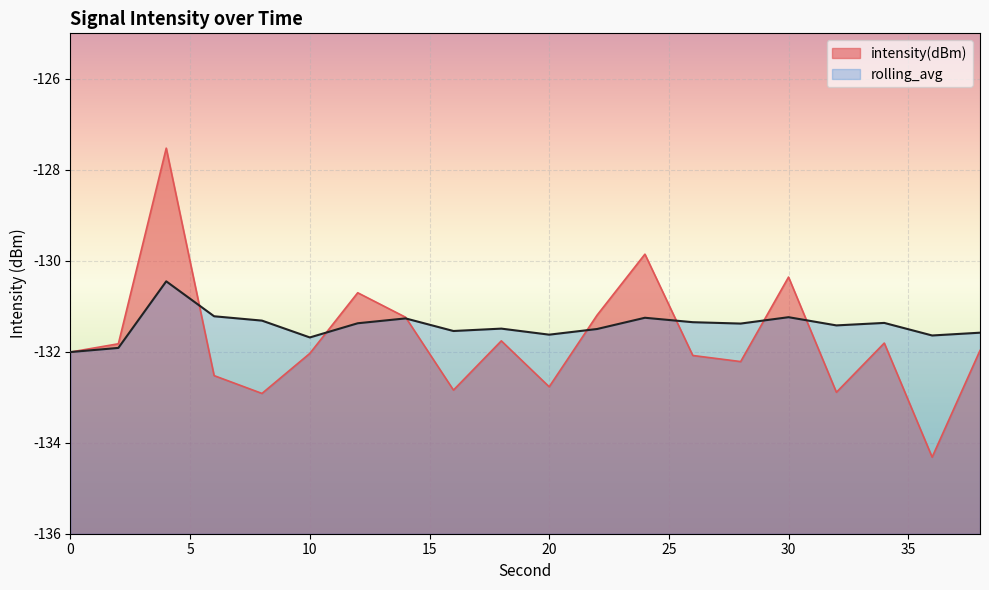

What is the difference between the second highest and second lowest values in the rolling_avg series?

0.7